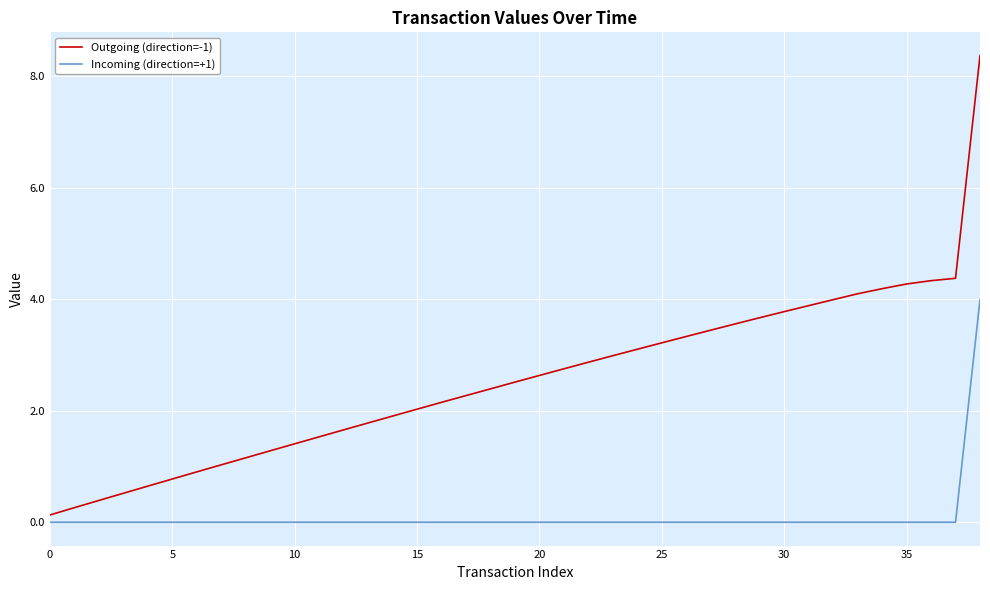

Rank the series by their maximum value, from highest to lowest.

Outgoing (direction=-1), Incoming (direction=+1)